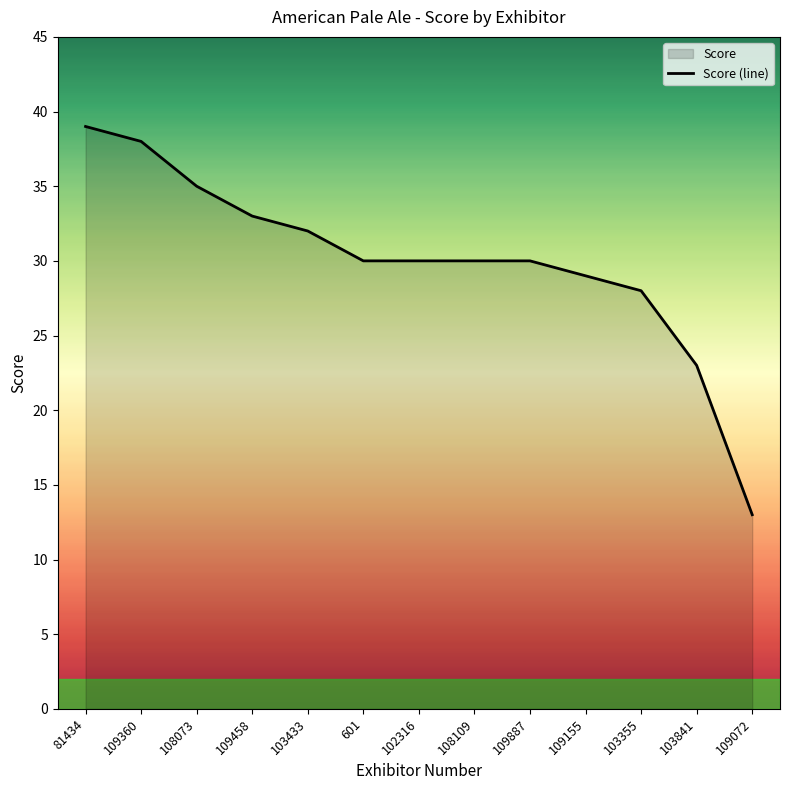

List the labels in order of value, smallest first.

109072, 103841, 103355, 109155, 601, 102316, 108109, 109887, 103433, 109458, 108073, 109360, 81434